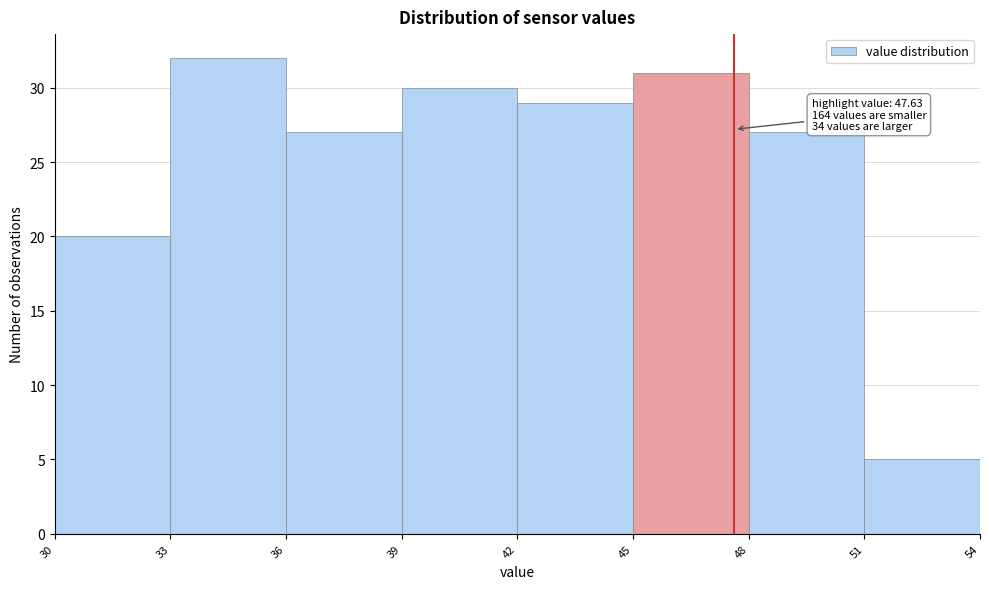

Over which range of the x-axis is the bar tallest?

33 to 36